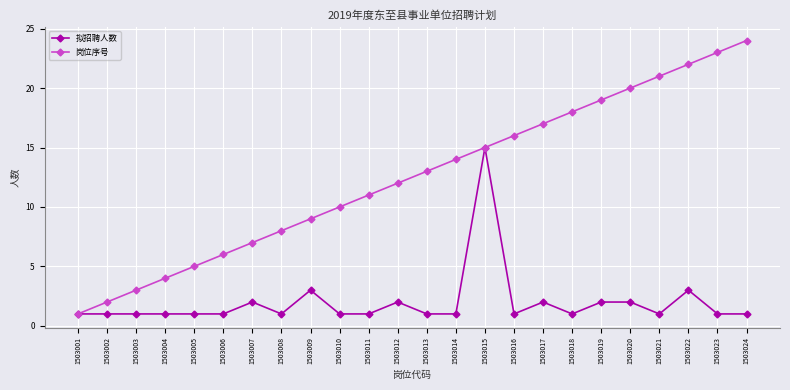

What is the average value of the 拟招聘人数 series?

2